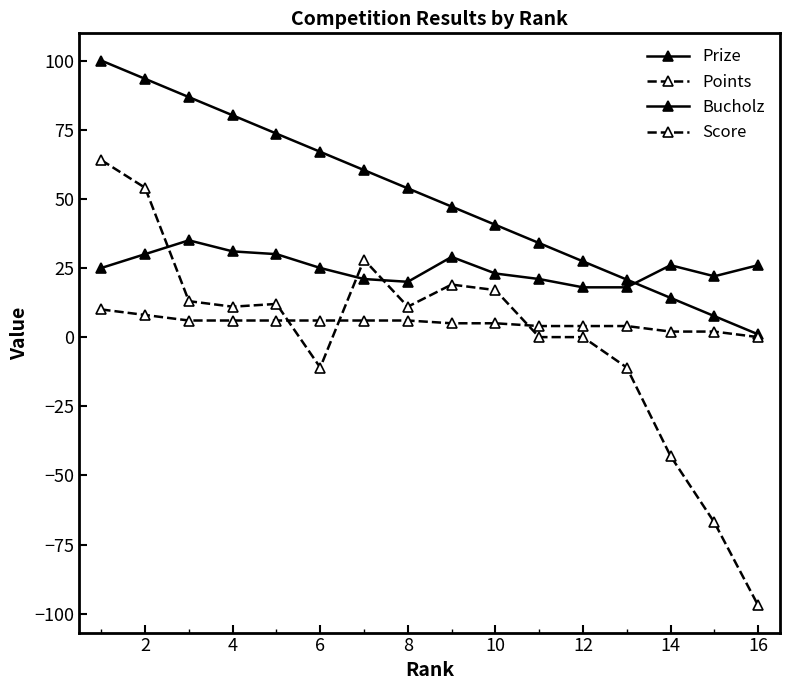

Count the number of categories in the chart.

16